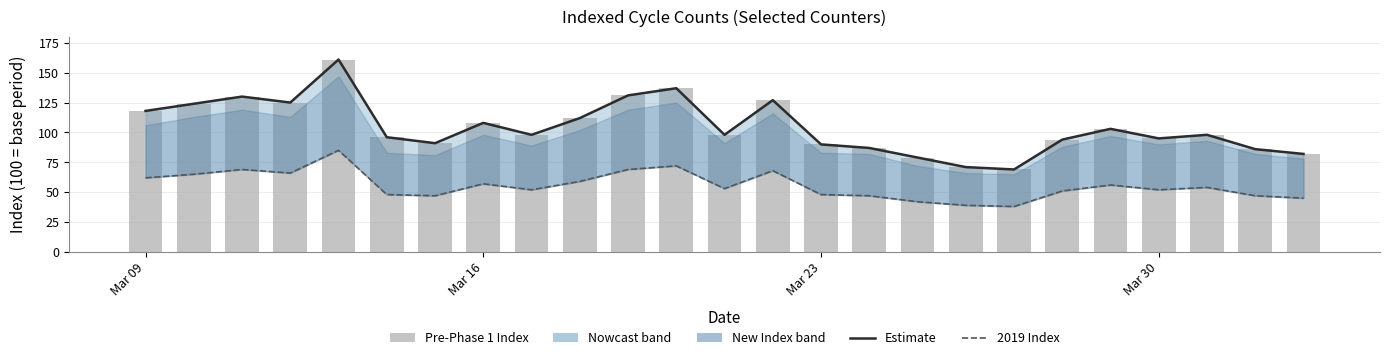

Is it true that Pre-Phase 1 Index equals 44 at Mar 09?

False